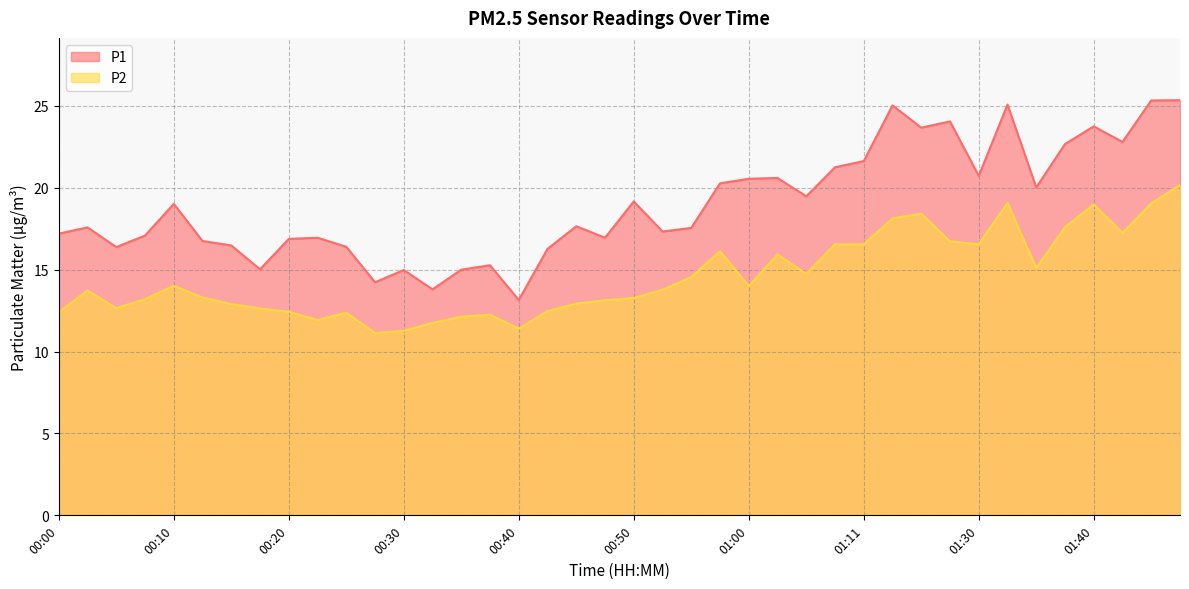

The P2 series shows 5.2 at 01:08. True or false?

False